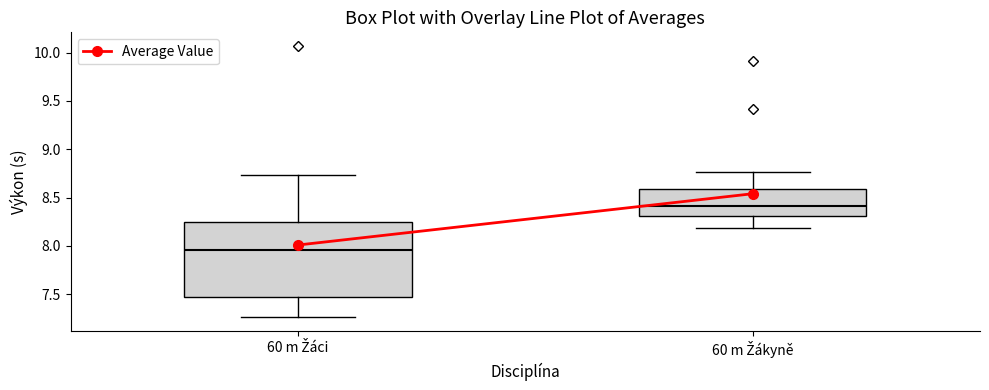

Which box is the tallest, from its lower edge to its upper edge?

60 m Žáci